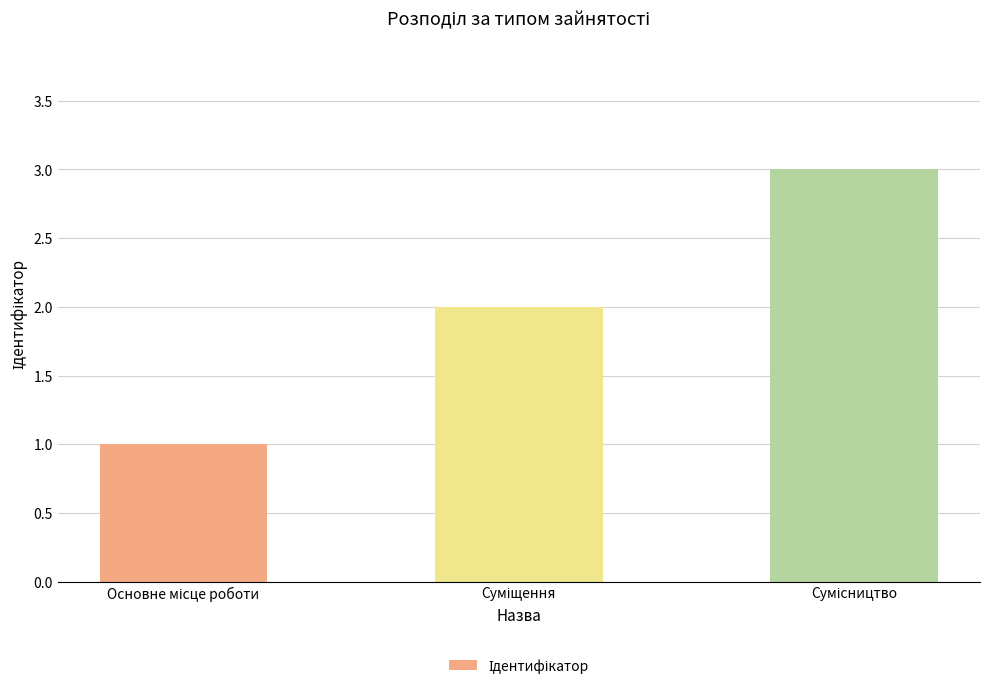

What is the maximum value shown in the chart?

3